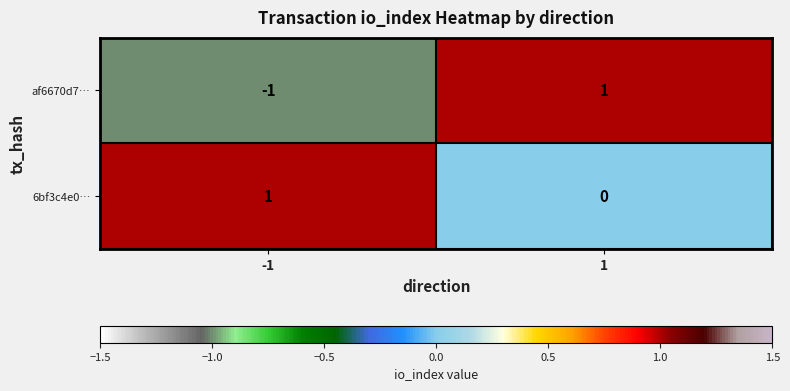

Which series has the largest range (max minus min)?

af6670d7…